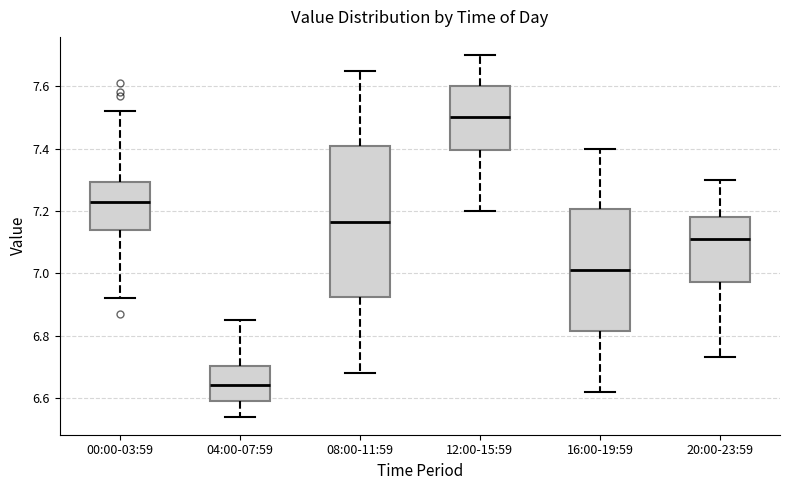

Where does the median line of the box for 12:00-15:59 sit on the y-axis? The values are not printed on the chart, so give them approximately, as read against the axis.

7.50